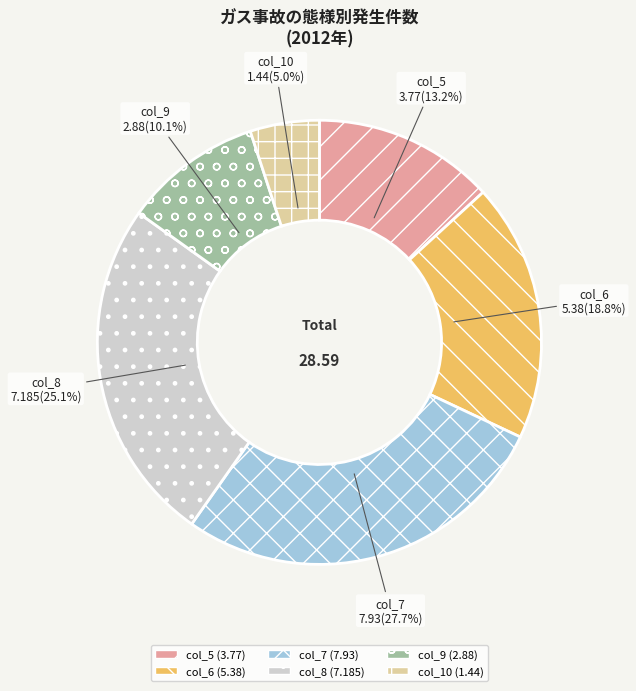

Which has a higher value, col_9 or col_7?

col_7